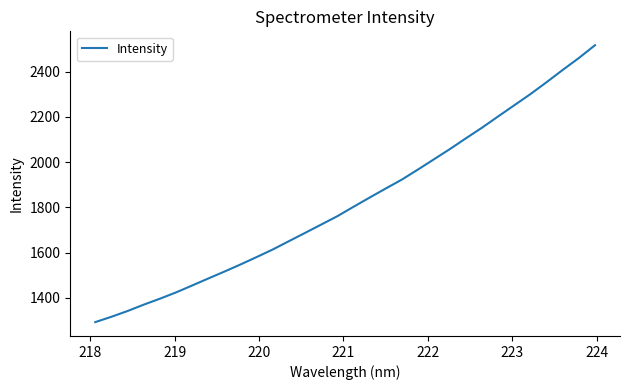

What is the difference between the maximum and minimum values?

1223.2